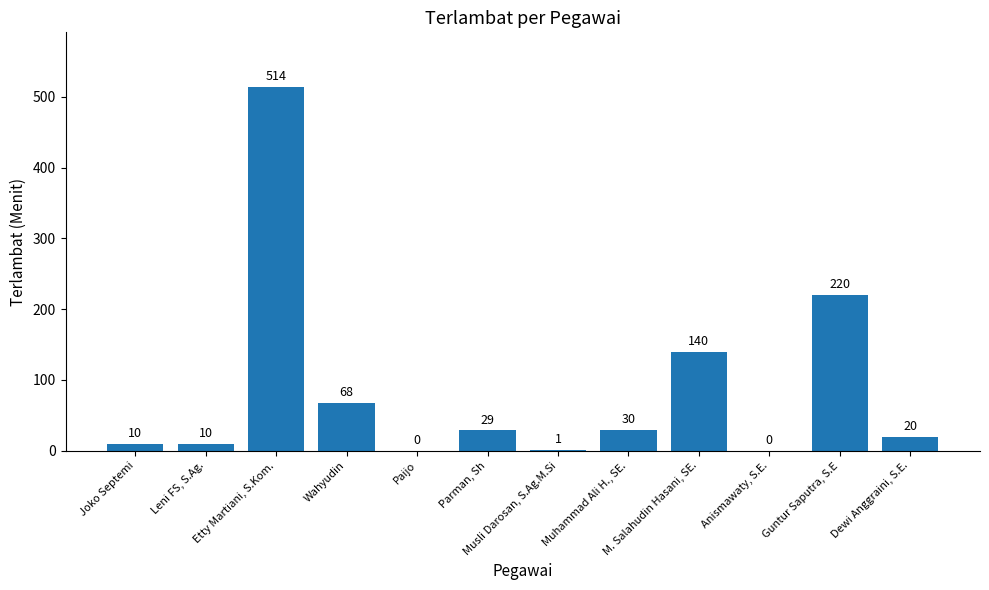

True or false: the data shows 50 at Parman, Sh.

False